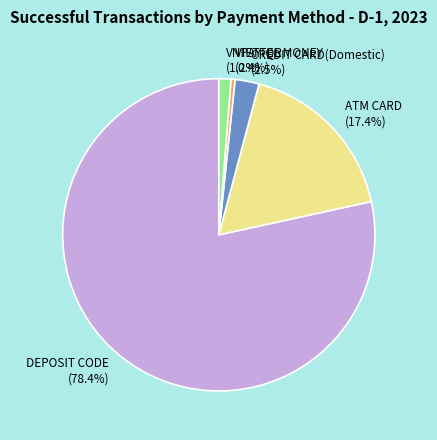

Which has a higher value, ATM CARD (17.4%) or VNPAY-QR (1.2%)?

ATM CARD (17.4%)